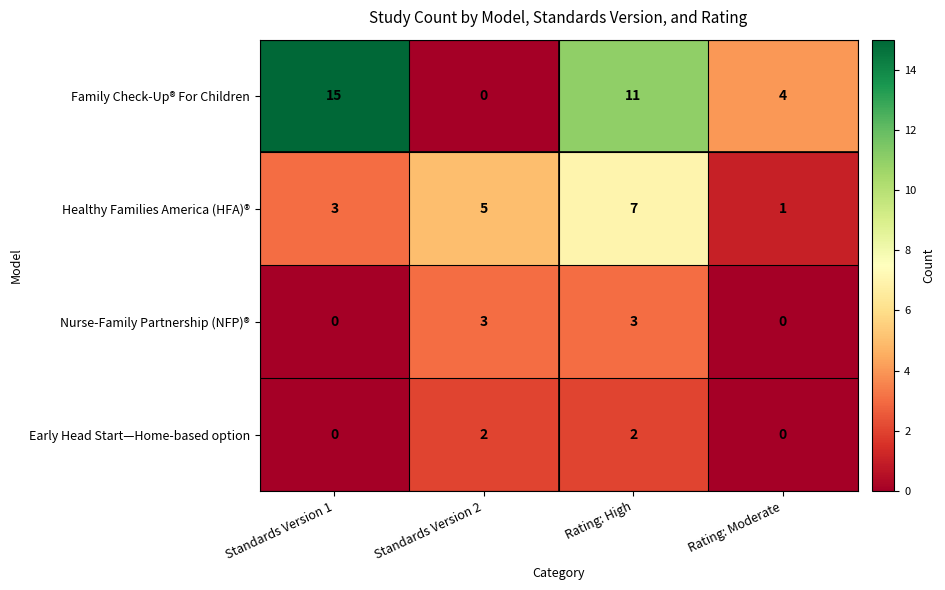

Is it true that Nurse-Family Partnership (NFP)® equals 2 at Rating: High?

False